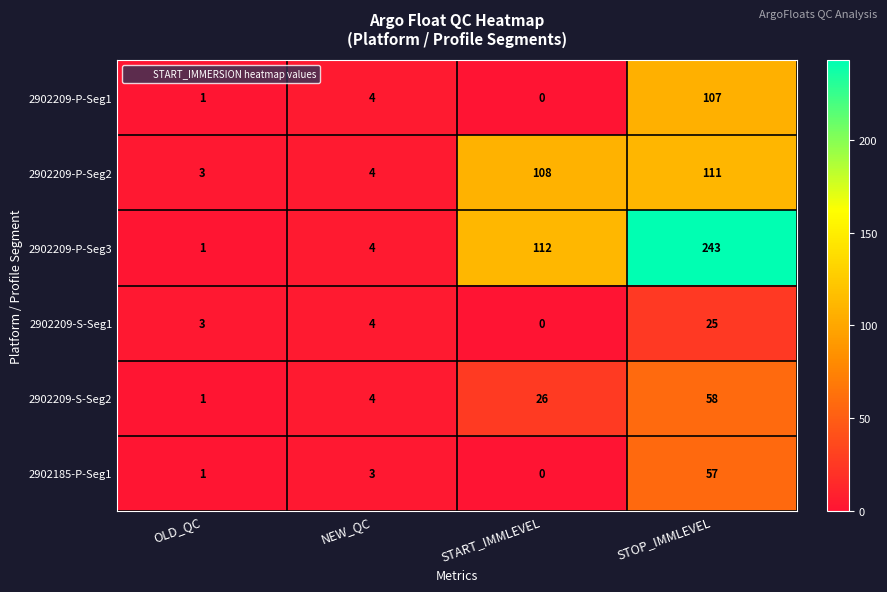

Which series has the largest range (max minus min)?

2902209-P-Seg3